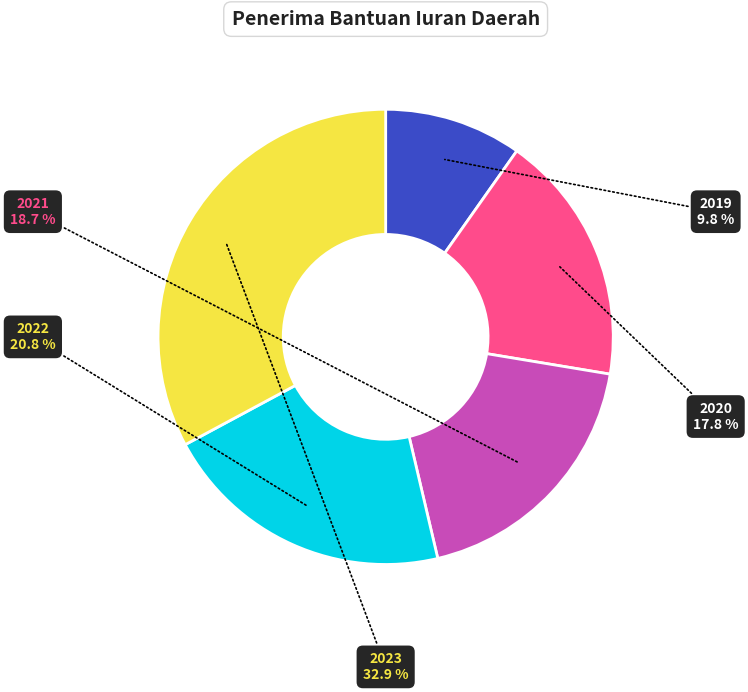

What is the ratio of the value at 2022 to the value at 2019?

2.1